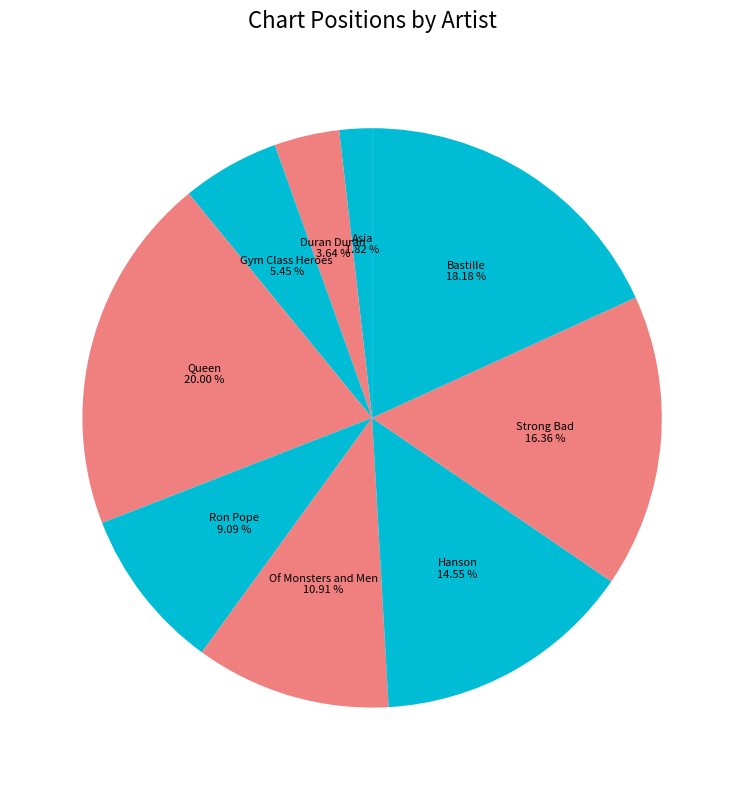

Approximately how many times larger is the value at Asia compared to Ron Pope?

0.2